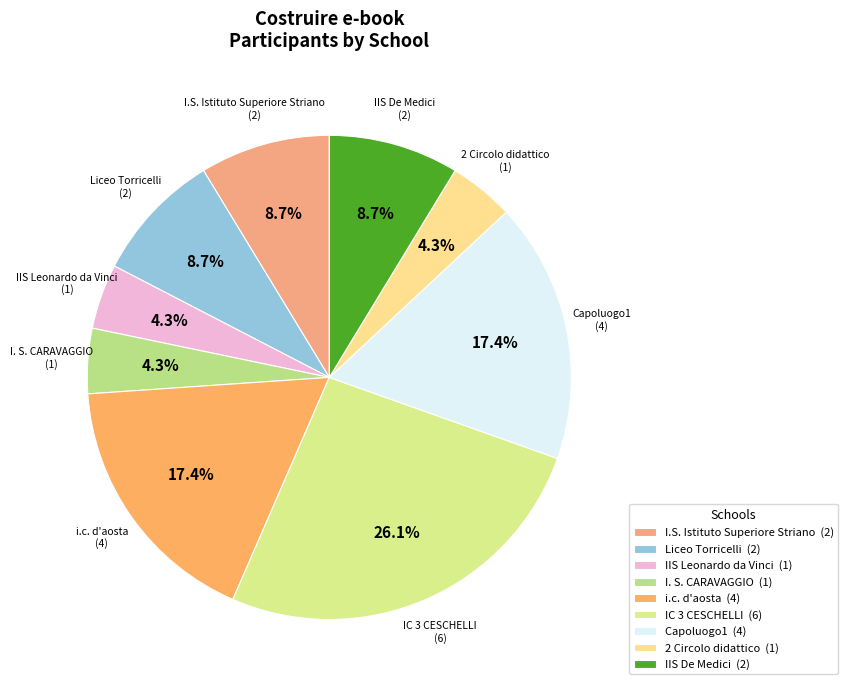

Which has a higher value, I.S. Istituto Superiore Striano (2) or 2 Circolo didattico (1)?

I.S. Istituto Superiore Striano (2)